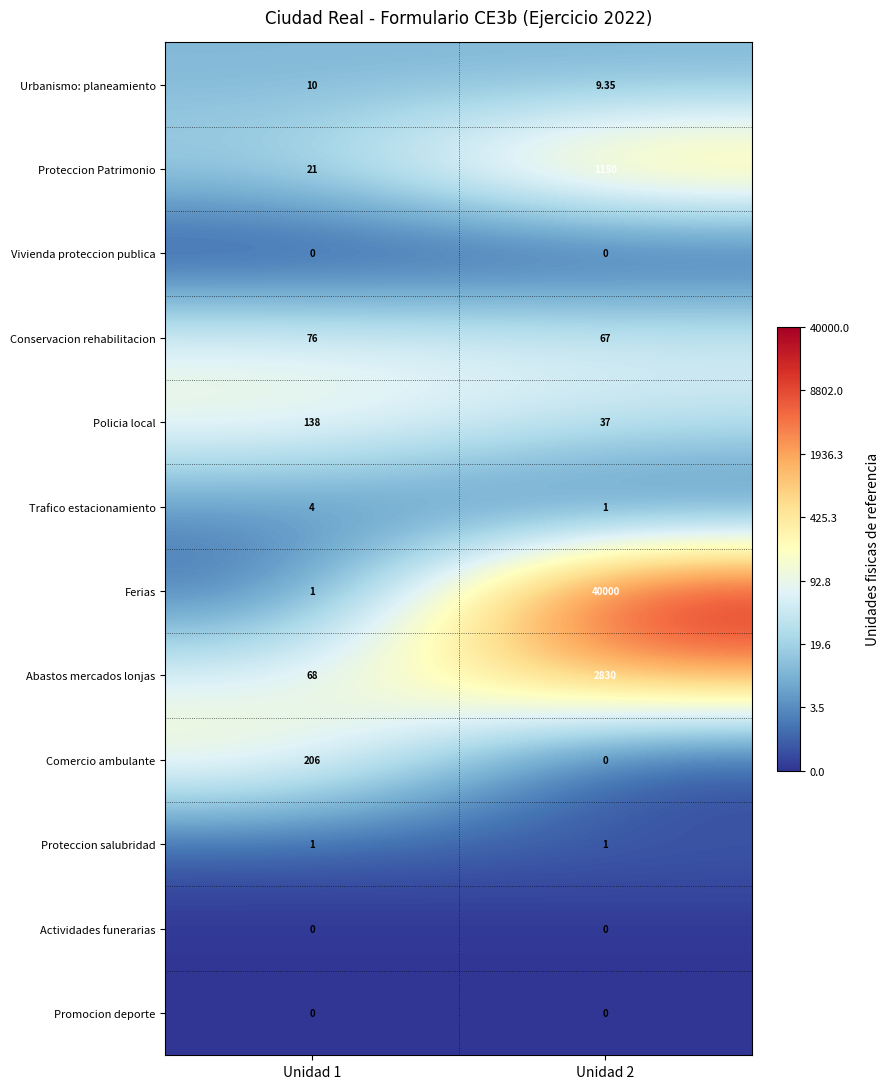

Which series has the largest total across all categories?

Ferias